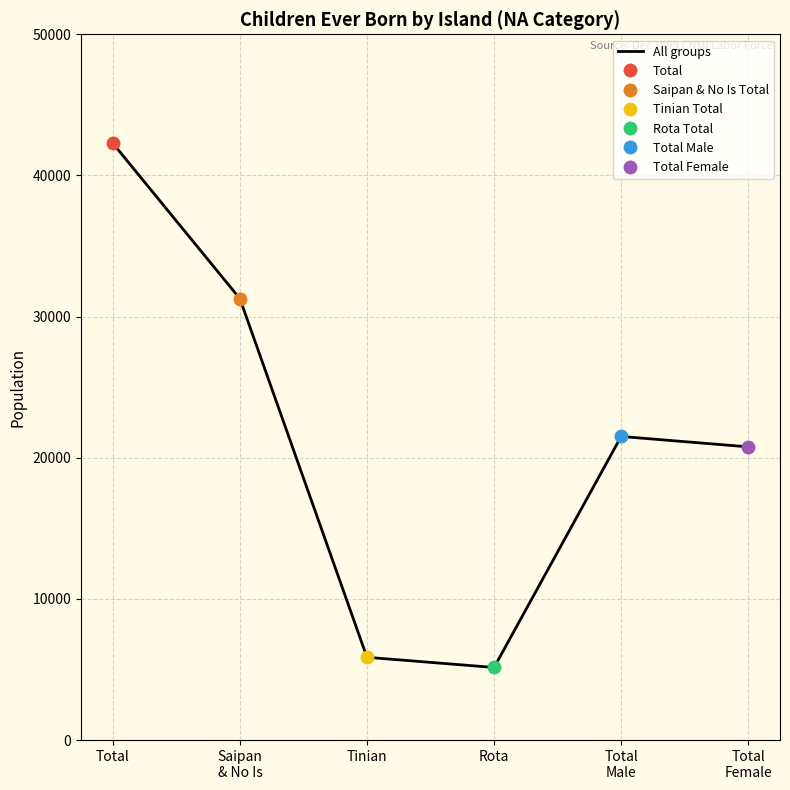

Does the chart display data point markers on the line(s)?

Yes